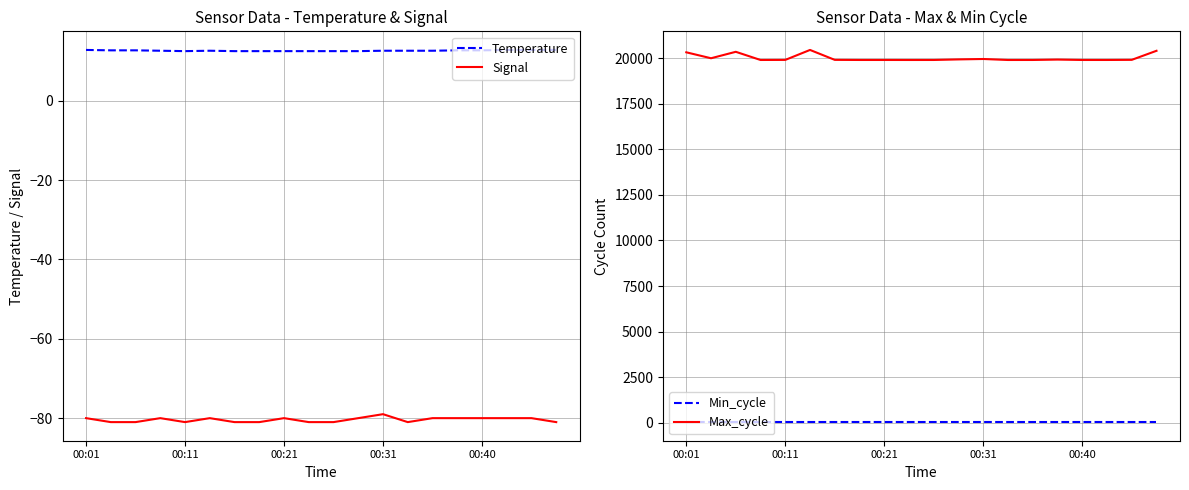

Rank the series by their maximum value, from lowest to highest.

Signal, Temperature, Min_cycle, Max_cycle